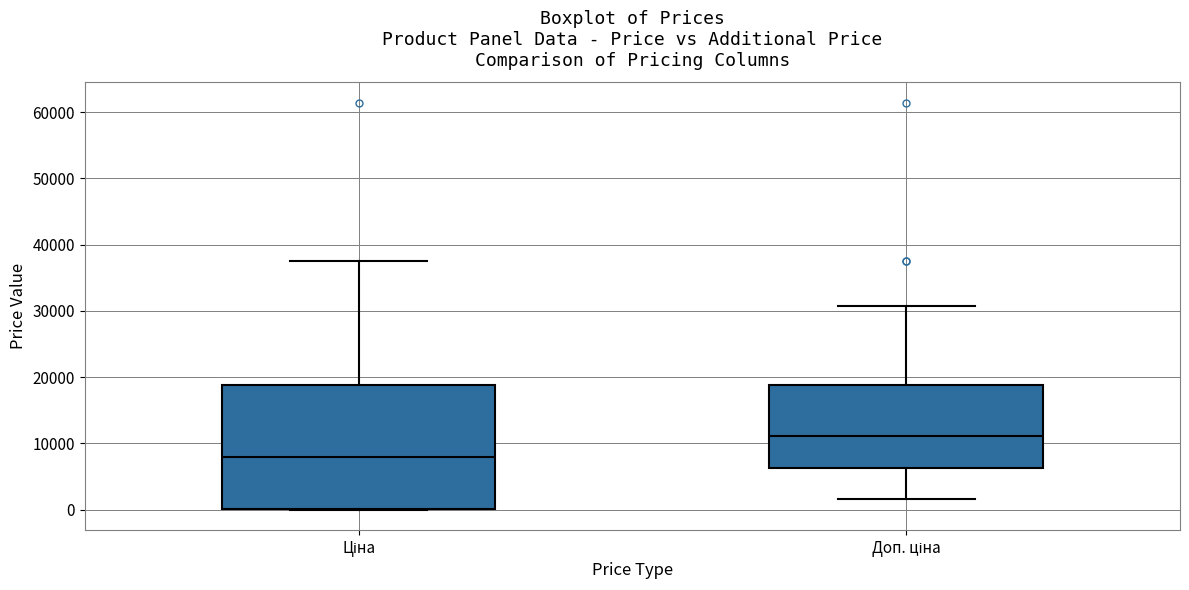

Comparing the boxes themselves (not the whiskers), which one is the tallest?

Ціна